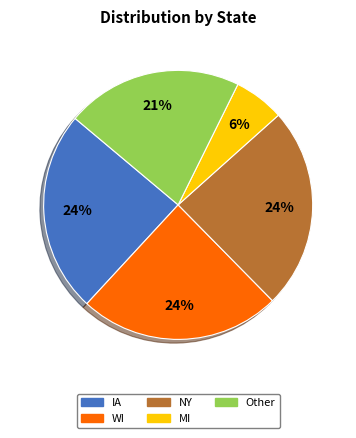

To the nearest percent, what is the difference between the largest and smallest slice percentages?

18%